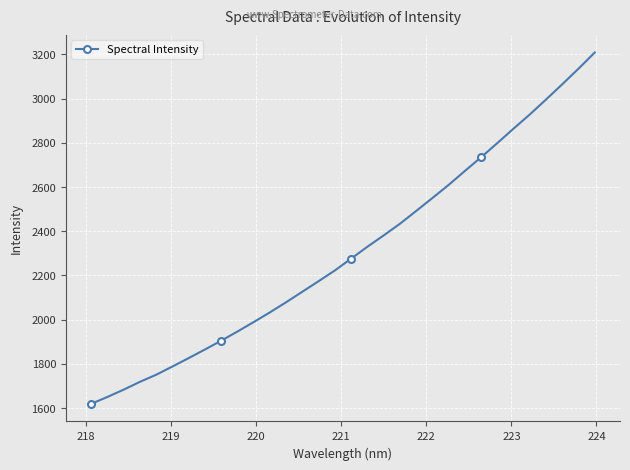

What is the smallest value displayed?

1618.9